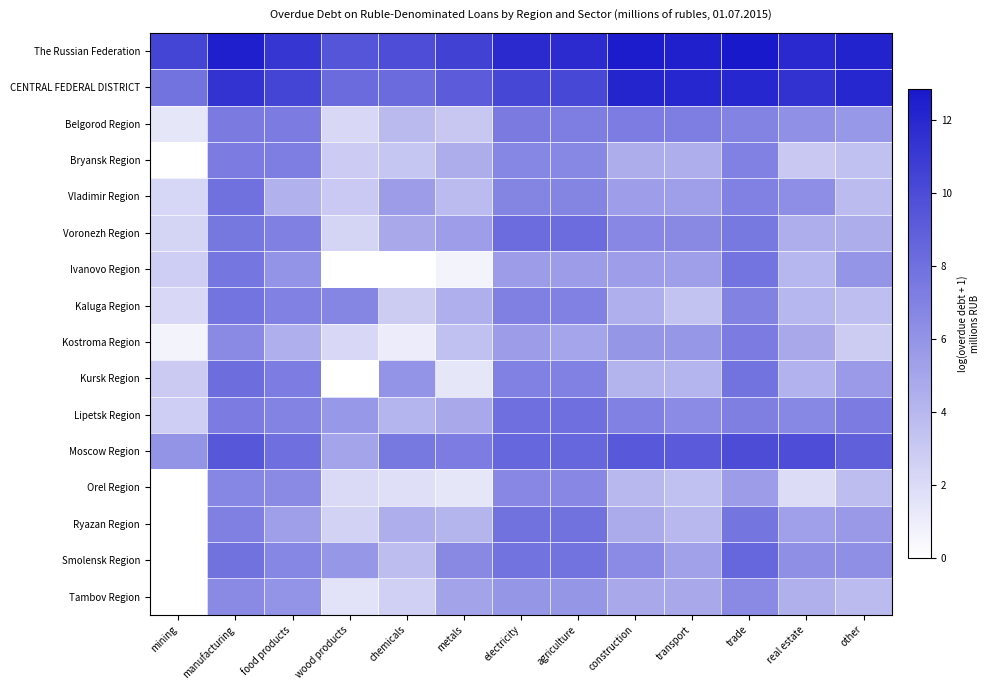

Reading left to right, what are all the values shown in this chart?

The Russian Federation: mining=10.3	manufacturing=12.4	food products=11.2	wood products=9.5	chemicals=9.9	metals=10.6	electricity=11.8	agriculture=11.8	construction=12.6	transport=12.4	trade=12.8	real estate=11.9	other=12.2
CENTRAL FEDERAL DISTRICT: mining=7.8	manufacturing=11.4	food products=10.4	wood products=8.3	chemicals=8.3	metals=9.1	electricity=10.3	agriculture=10.2	construction=12.2	transport=12.0	trade=12.0	real estate=11.4	other=12.0
Belgorod Region: mining=1.4	manufacturing=7.4	food products=7.3	wood products=2.2	chemicals=3.9	metals=3.1	electricity=7.4	agriculture=7.2	construction=7.3	transport=7.2	trade=6.9	real estate=6.2	other=5.7
Bryansk Region: mining=0.0	manufacturing=7.4	food products=7.2	wood products=2.9	chemicals=3.2	metals=4.6	electricity=6.7	agriculture=6.7	construction=4.6	transport=4.5	trade=7.1	real estate=3.1	other=3.5
Vladimir Region: mining=2.3	manufacturing=7.9	food products=4.3	wood products=3.0	chemicals=5.5	metals=3.8	electricity=6.8	agriculture=6.8	construction=5.4	transport=5.4	trade=7.0	real estate=6.3	other=3.8
Voronezh Region: mining=2.4	manufacturing=7.6	food products=7.1	wood products=2.4	chemicals=4.8	metals=5.5	electricity=8.2	agriculture=8.2	construction=6.7	transport=6.6	trade=7.6	real estate=4.5	other=4.6
Ivanovo Region: mining=2.7	manufacturing=7.6	food products=6.0	wood products=0.0	chemicals=0.0	metals=0.7	electricity=5.5	agriculture=5.5	construction=5.4	transport=5.4	trade=7.8	real estate=4.0	other=5.9
Kaluga Region: mining=2.2	manufacturing=7.7	food products=7.0	wood products=6.8	chemicals=2.8	metals=4.4	electricity=7.1	agriculture=7.0	construction=4.5	transport=3.3	trade=6.9	real estate=4.0	other=3.6
Kostroma Region: mining=0.7	manufacturing=6.5	food products=4.4	wood products=2.2	chemicals=1.1	metals=3.5	electricity=5.5	agriculture=5.0	construction=5.8	transport=5.8	trade=7.3	real estate=4.8	other=2.8
Kursk Region: mining=2.9	manufacturing=8.1	food products=7.3	wood products=0.0	chemicals=6.1	metals=1.4	electricity=7.1	agriculture=7.1	construction=4.2	transport=4.2	trade=7.8	real estate=4.3	other=5.6
Lipetsk Region: mining=2.7	manufacturing=7.4	food products=6.9	wood products=5.7	chemicals=4.2	metals=4.8	electricity=8.0	agriculture=8.0	construction=7.0	transport=6.4	trade=7.1	real estate=6.7	other=7.3
Moscow Region: mining=5.9	manufacturing=9.4	food products=8.1	wood products=5.0	chemicals=7.5	metals=7.3	electricity=8.5	agriculture=8.5	construction=9.3	transport=9.2	trade=10.0	real estate=9.9	other=8.8
Orel Region: mining=0.0	manufacturing=6.7	food products=6.5	wood products=2.1	chemicals=1.8	metals=1.4	electricity=6.6	agriculture=6.6	construction=3.9	transport=3.5	trade=5.5	real estate=1.9	other=3.7
Ryazan Region: mining=0.0	manufacturing=7.1	food products=5.4	wood products=2.5	chemicals=4.5	metals=4.1	electricity=7.8	agriculture=7.8	construction=4.7	transport=4.0	trade=7.7	real estate=5.3	other=5.7
Smolensk Region: mining=0.0	manufacturing=7.8	food products=6.8	wood products=5.8	chemicals=3.7	metals=6.6	electricity=7.8	agriculture=7.8	construction=6.4	transport=5.2	trade=8.5	real estate=6.3	other=6.2
Tambov Region: mining=0.0	manufacturing=6.5	food products=6.0	wood products=1.6	chemicals=2.6	metals=5.1	electricity=5.8	agriculture=5.8	construction=4.9	transport=4.8	trade=6.5	real estate=4.4	other=3.8